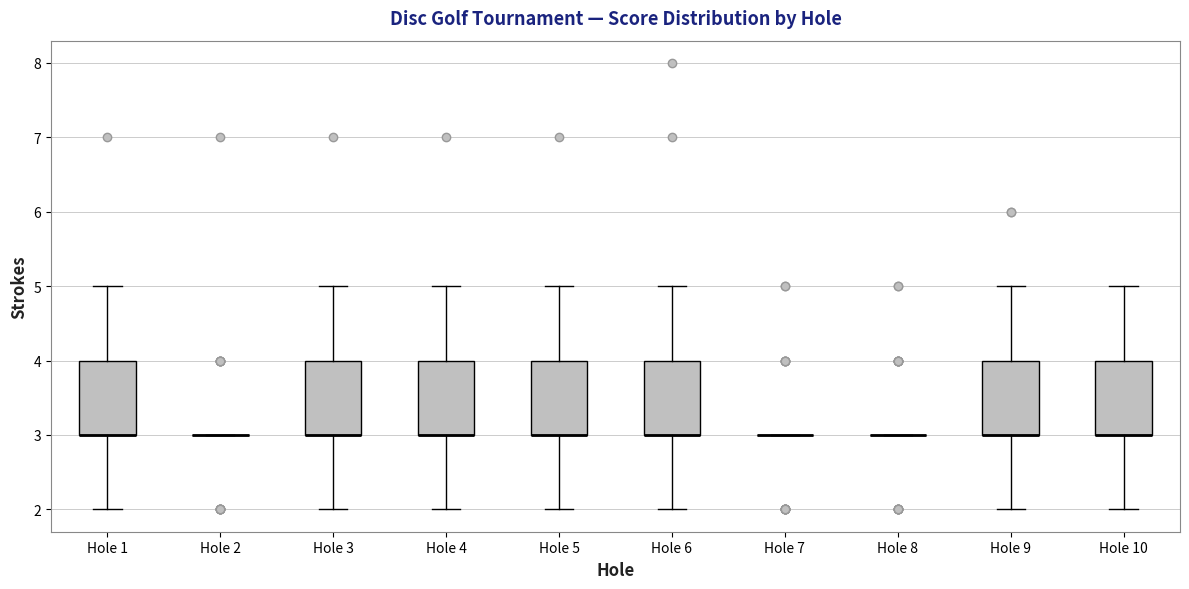

Reading left to right, transcribe this box plot: for each box, give where its median line is, the range the box spans, and where its two whiskers end, as read against the y-axis. The values are not printed on the chart, so give them approximately, as read against the axis.

Hole 1: median 3 (drawn on the box's lower edge), box 3 to 4, whiskers 2 to 5
Hole 2: box collapsed to a line at 3, whiskers 3 to 3
Hole 3: median 3 (drawn on the box's lower edge), box 3 to 4, whiskers 2 to 5
Hole 4: median 3 (drawn on the box's lower edge), box 3 to 4, whiskers 2 to 5
Hole 5: median 3 (drawn on the box's lower edge), box 3 to 4, whiskers 2 to 5
Hole 6: median 3 (drawn on the box's lower edge), box 3 to 4, whiskers 2 to 5
Hole 7: box collapsed to a line at 3, whiskers 3 to 3
Hole 8: box collapsed to a line at 3, whiskers 3 to 3
Hole 9: median 3 (drawn on the box's lower edge), box 3 to 4, whiskers 2 to 5
Hole 10: median 3 (drawn on the box's lower edge), box 3 to 4, whiskers 2 to 5